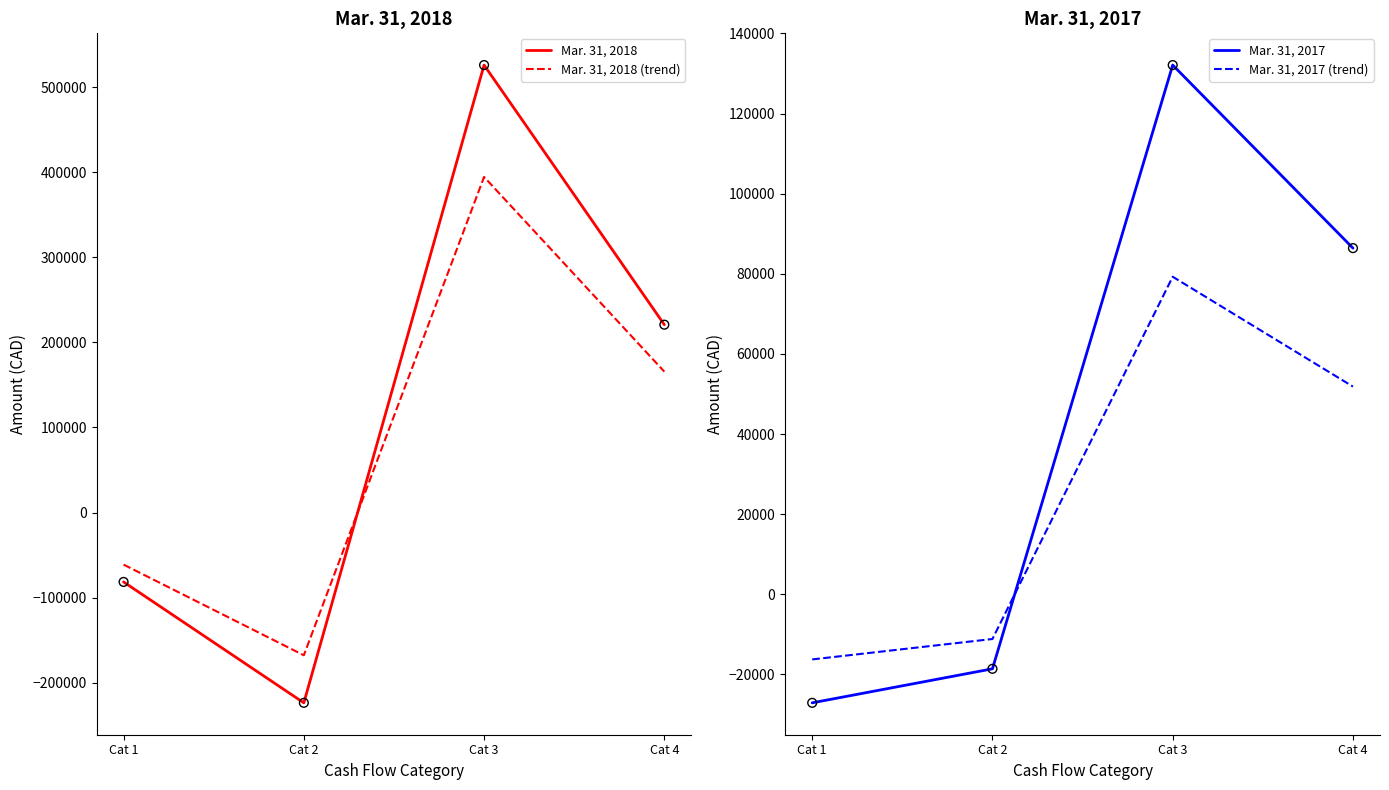

Which series has the widest spread of Y values?

Mar. 31, 2018